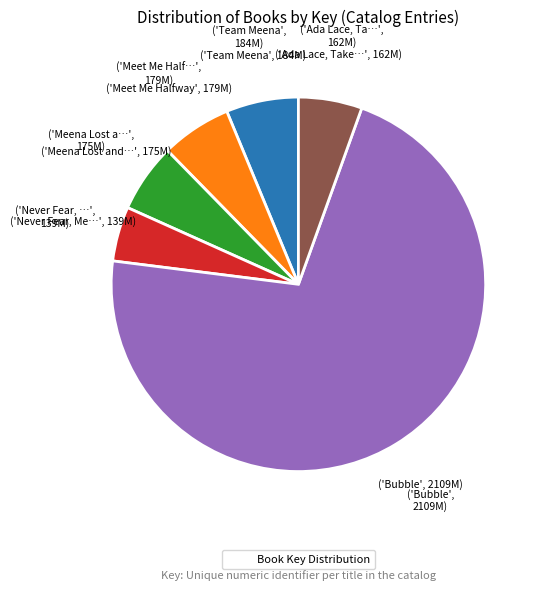

Is there any slice that represents more than half of the pie?

Yes